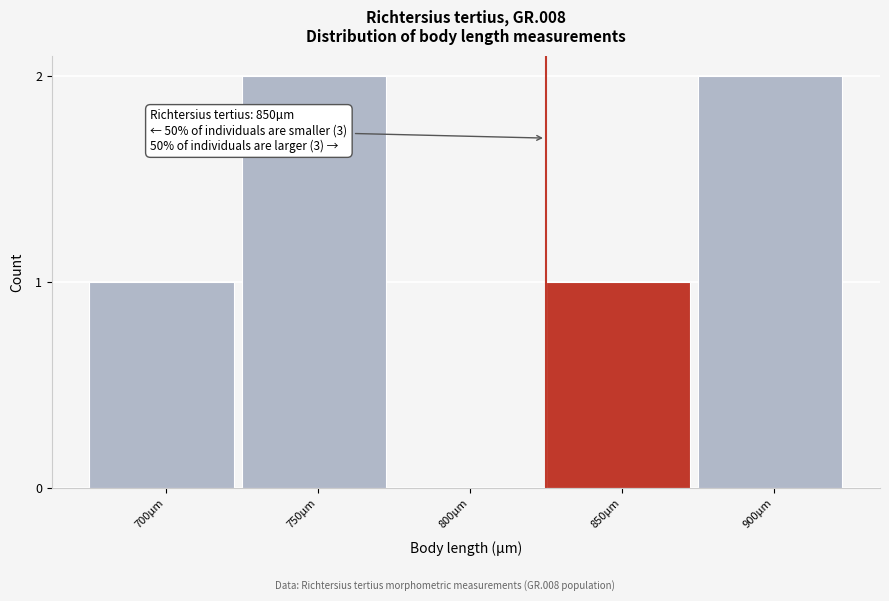

Reading right to left, extract all data points from this chart.

900µm=2	850µm=1	800µm=0	750µm=2	700µm=1